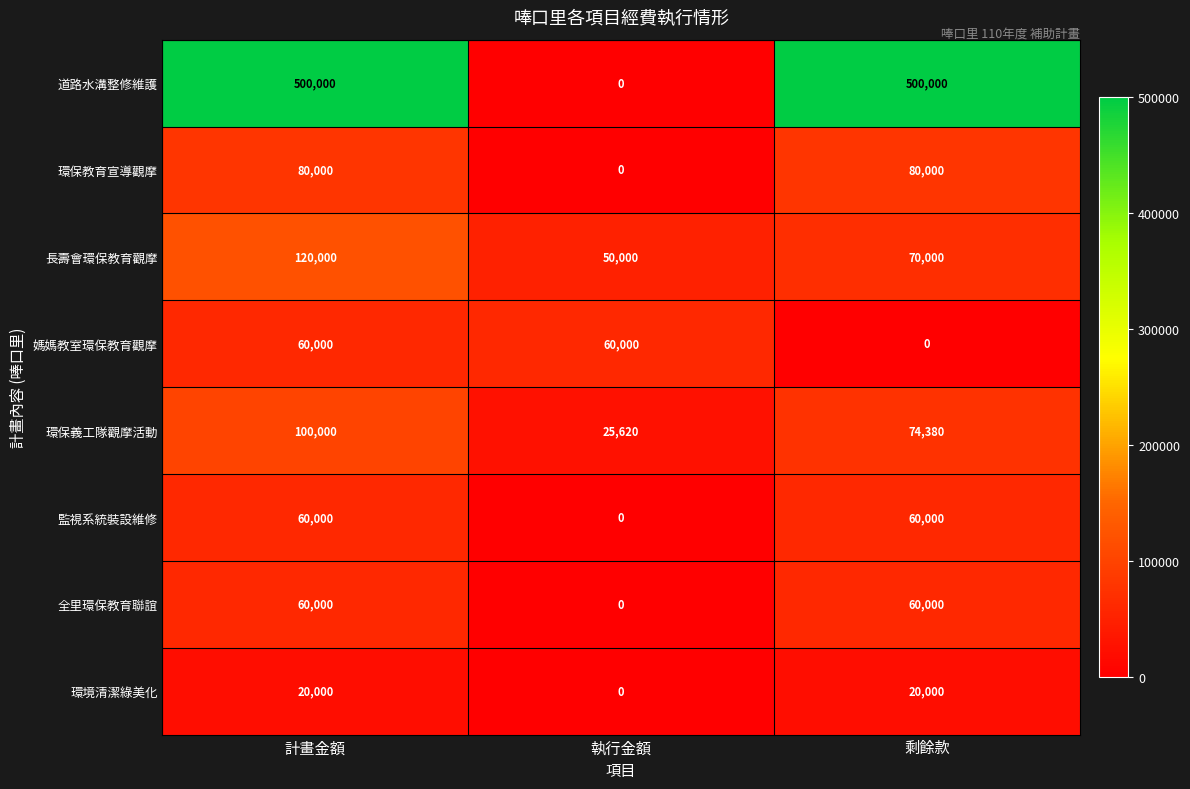

What is the greatest value displayed?

500000